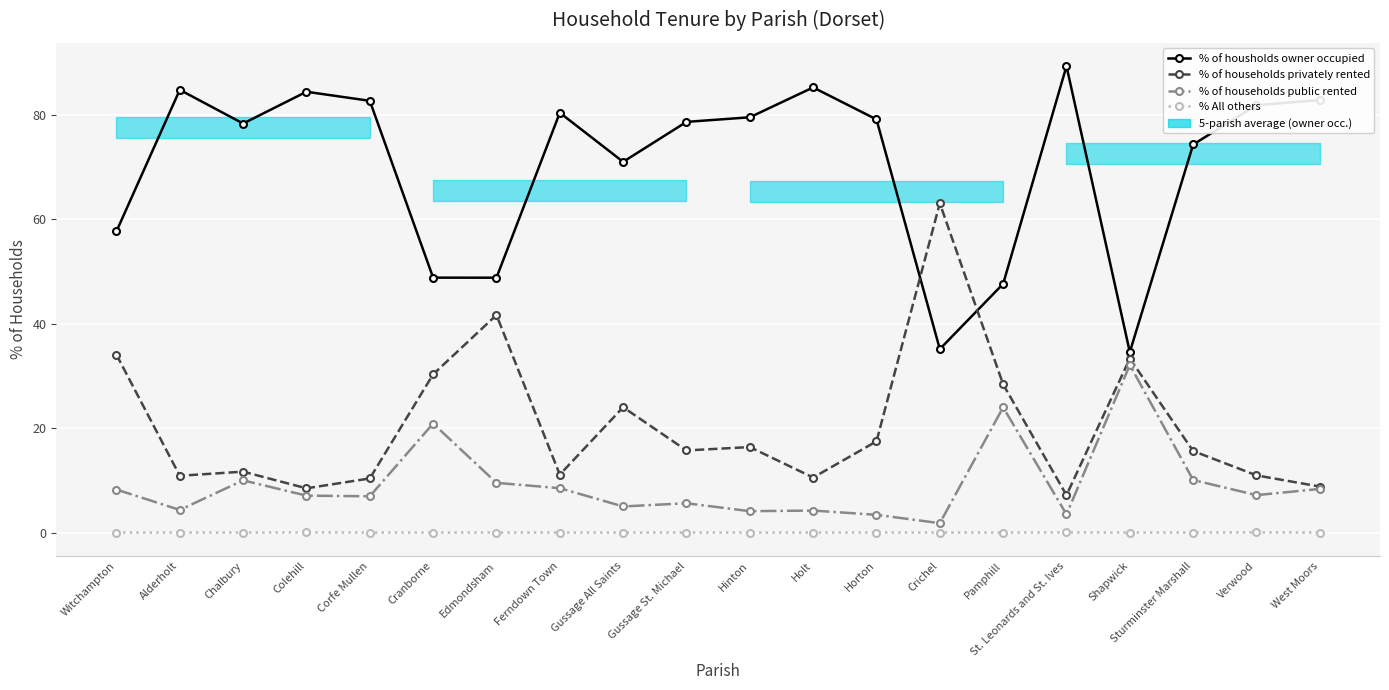

What is the label of the 16th point from the left?

St. Leonards and St. Ives